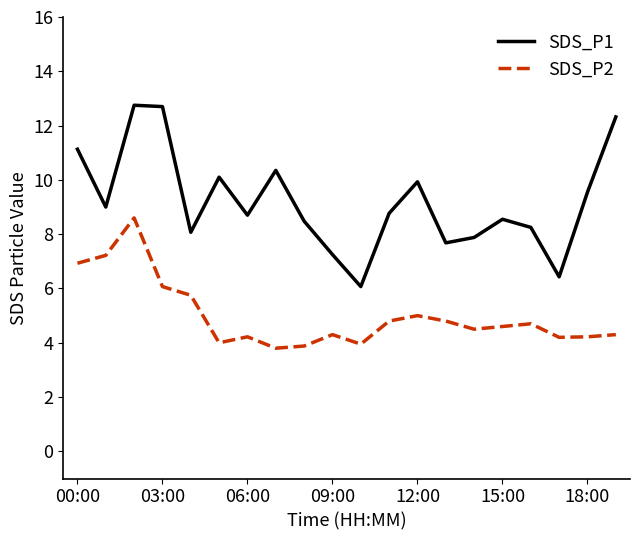

Which series has the widest spread of values?

SDS_P1